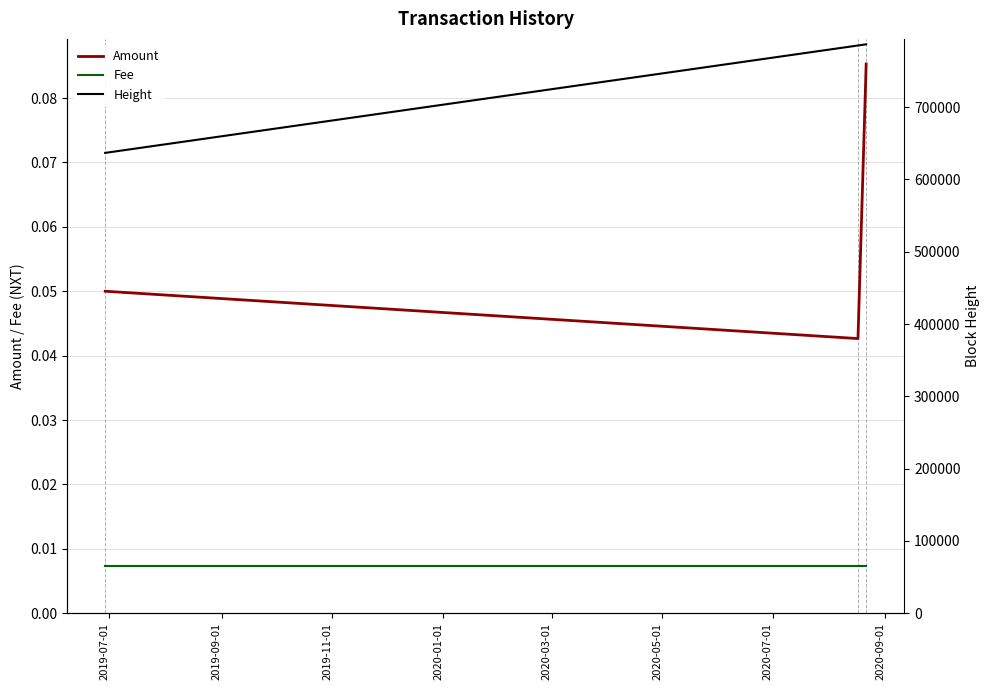

Is the value of Amount at 2019-07-01 greater than the value of Fee at 2019-07-01?

Yes